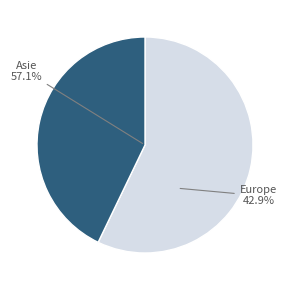

How many segments does this pie chart have?

2